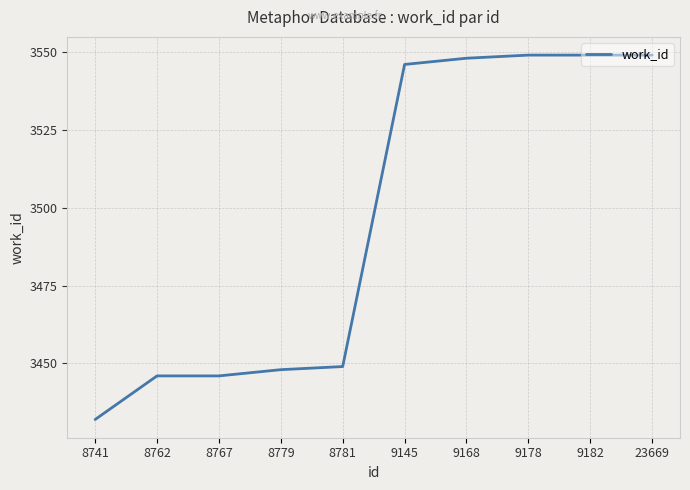

Does the chart display data point markers on the line(s)?

No